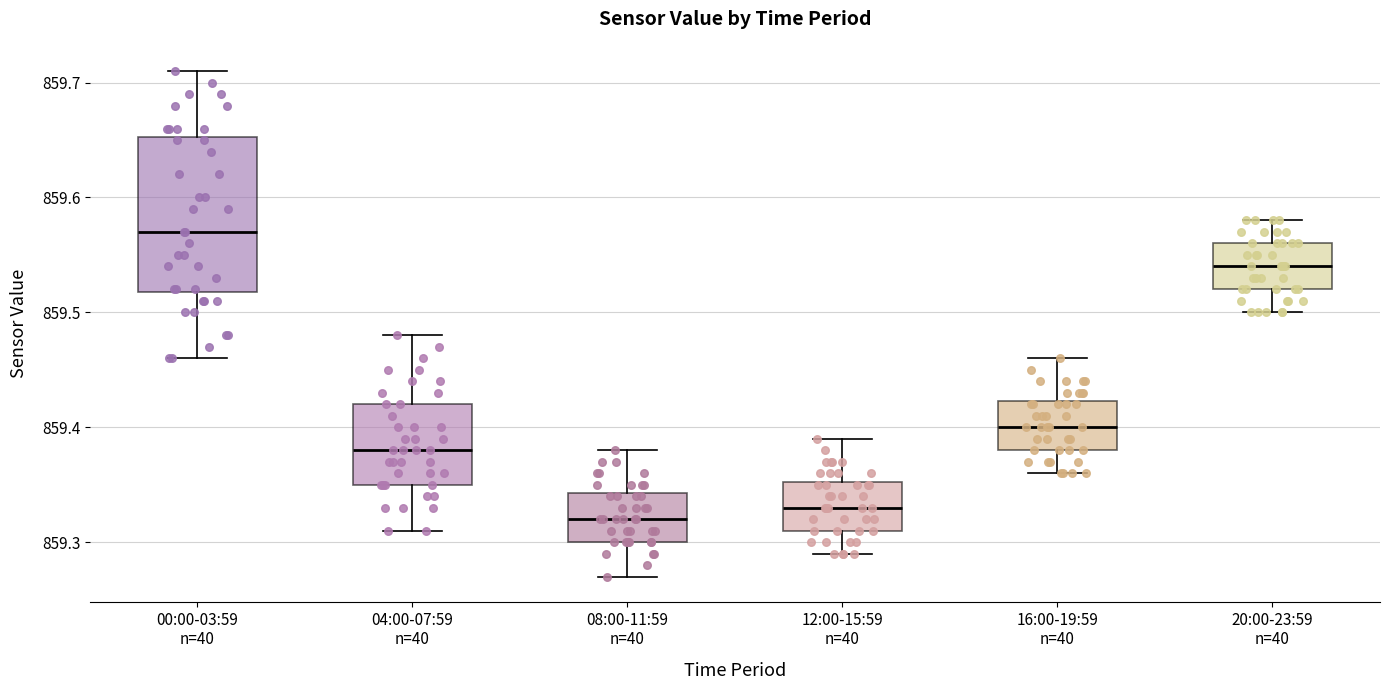

Reading left to right, transcribe this box plot: for each box, give where its median line is, the range the box spans, and where its two whiskers end, as read against the y-axis. The values are not printed on the chart, so give them approximately, as read against the axis.

00:00-03:59 n=40: median 859.57, box 859.52 to 859.65, whiskers 859.46 to 859.71
04:00-07:59 n=40: median 859.38, box 859.35 to 859.42, whiskers 859.31 to 859.48
08:00-11:59 n=40: median 859.32, box 859.30 to 859.34, whiskers 859.27 to 859.38
12:00-15:59 n=40: median 859.33, box 859.31 to 859.35, whiskers 859.29 to 859.39
16:00-19:59 n=40: median 859.40, box 859.38 to 859.42, whiskers 859.36 to 859.46
20:00-23:59 n=40: median 859.54, box 859.52 to 859.56, whiskers 859.50 to 859.58